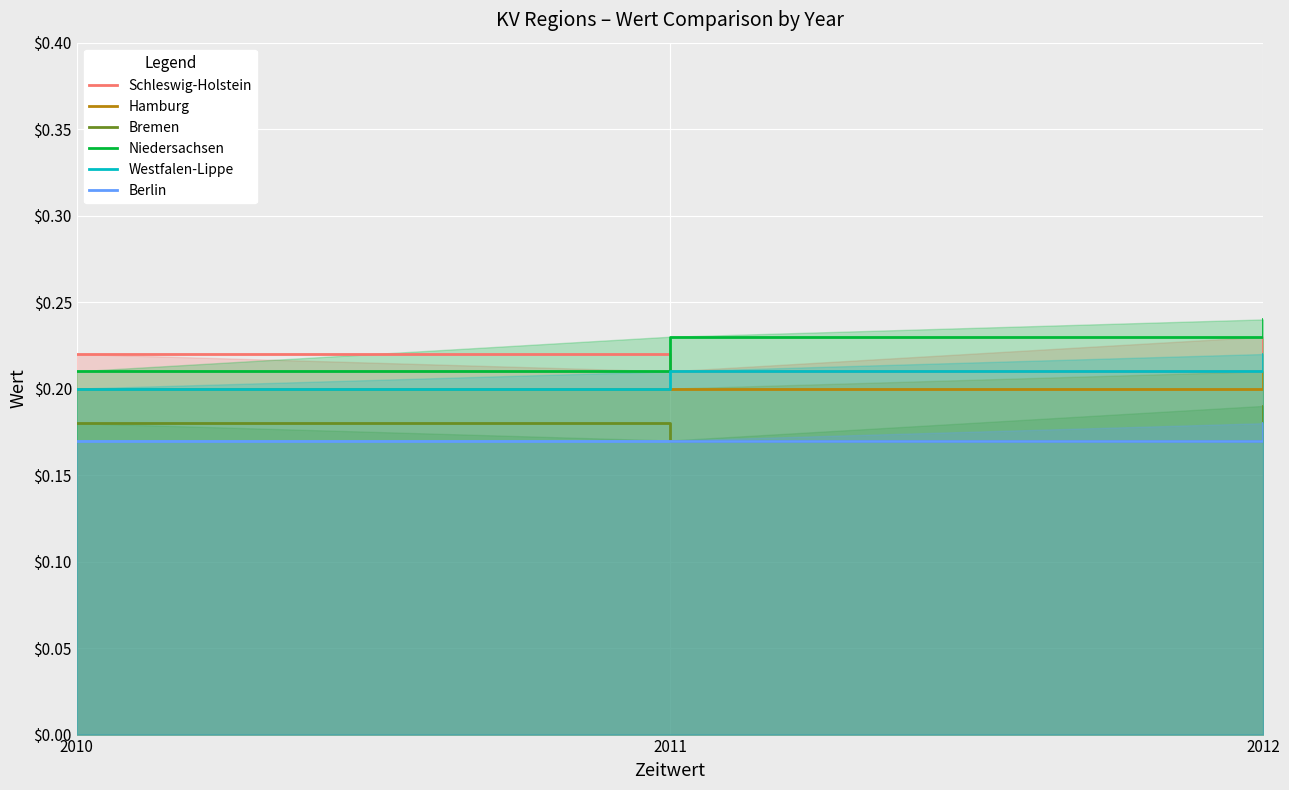

Reading left to right, list all the values displayed in this chart.

Schleswig-Holstein: 2010=0.2	2011=0.2	2012=0.2
Hamburg: 2010=0.2	2011=0.2	2012=0.2
Bremen: 2010=0.2	2011=0.2	2012=0.2
Niedersachsen: 2010=0.2	2011=0.2	2012=0.2
Westfalen-Lippe: 2010=0.2	2011=0.2	2012=0.2
Berlin: 2010=0.2	2011=0.2	2012=0.2